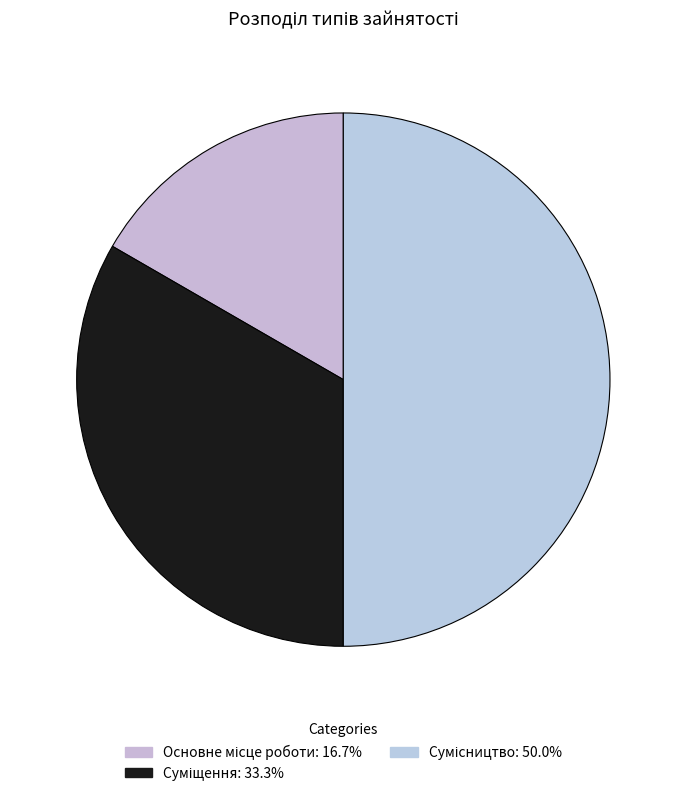

Count the number of slices in the pie.

3